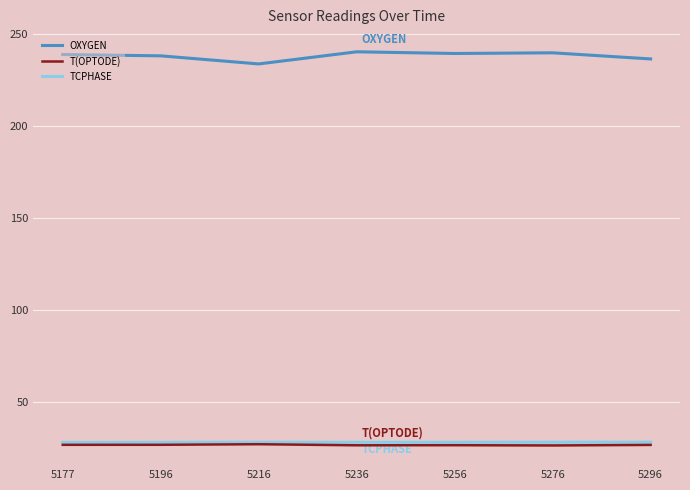

What is the total value across all series at 5177?

293.2